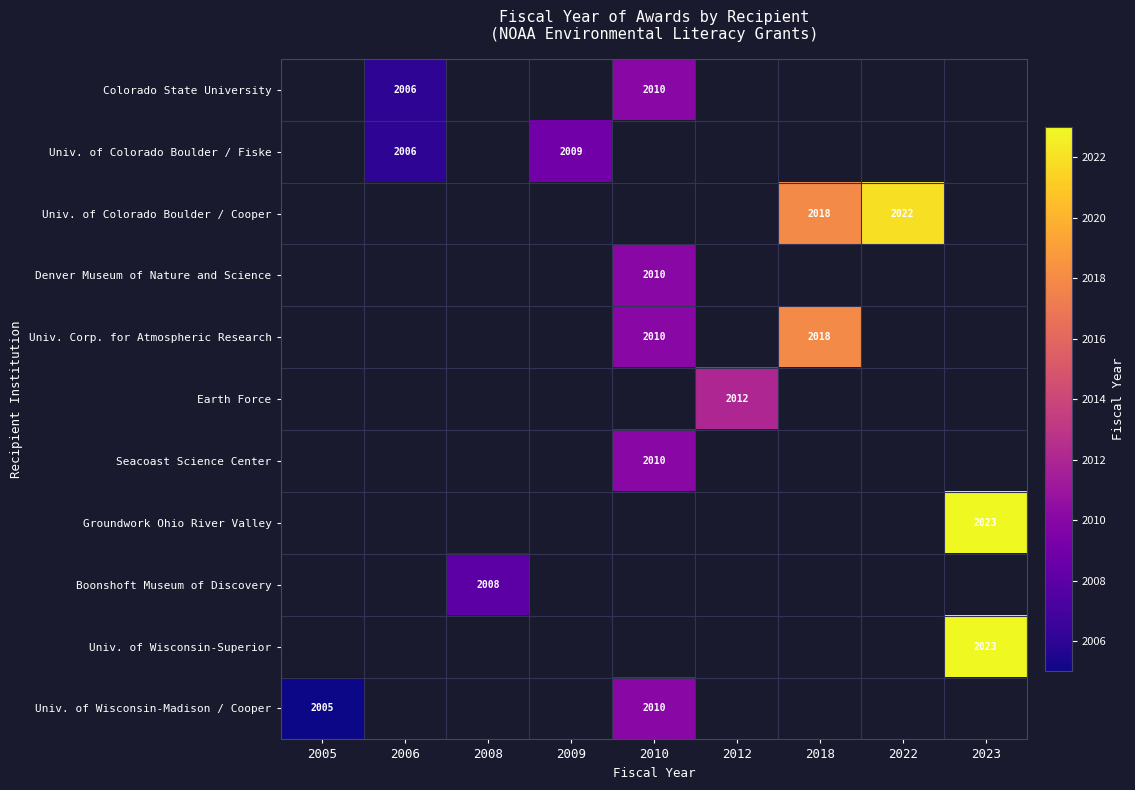

True or false: Univ. of Wisconsin-Superior has a value of 3239 at 2023.

False